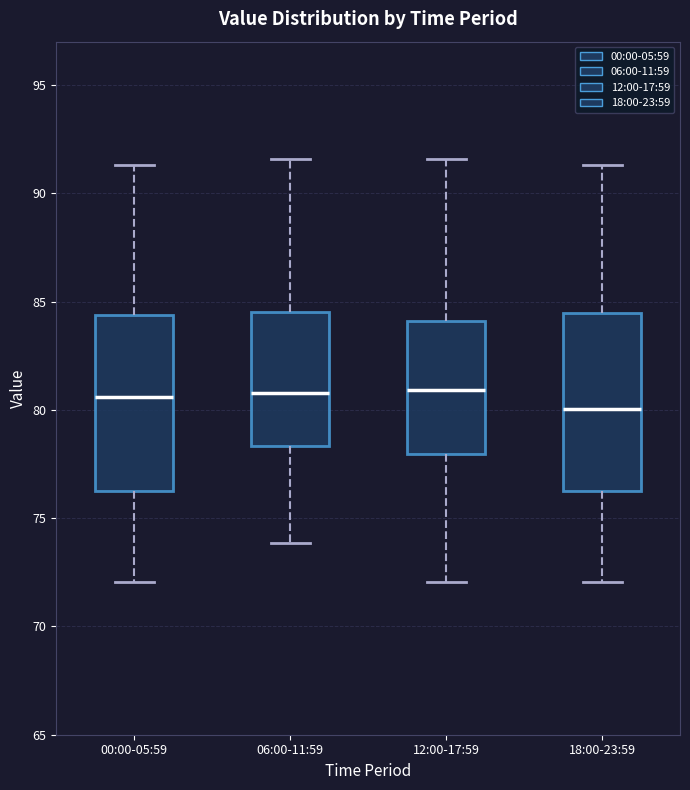

Reading left to right, transcribe this box plot: for each box, give where its median line is, the range the box spans, and where its two whiskers end, as read against the y-axis. The values are not printed on the chart, so give them approximately, as read against the axis.

00:00-05:59: median 80.5, box 76.0 to 84.5, whiskers 72.0 to 91.5
06:00-11:59: median 81.0, box 78.5 to 84.5, whiskers 74.0 to 91.5
12:00-17:59: median 81.0, box 78.0 to 84.0, whiskers 72.0 to 91.5
18:00-23:59: median 80.0, box 76.0 to 84.5, whiskers 72.0 to 91.5